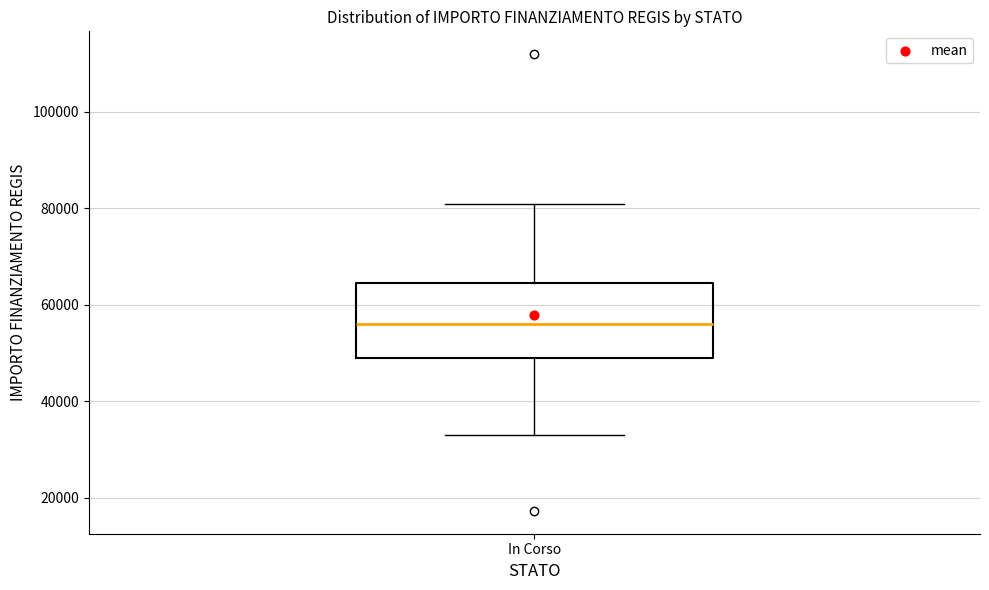

Read this box plot against the y-axis: the position of the median line, the range covered by the box, and the ends of both whiskers. The values are not printed on the chart, so give them approximately, as read against the axis.

median 56000, box 50000 to 64000, whiskers 32000 to 80000